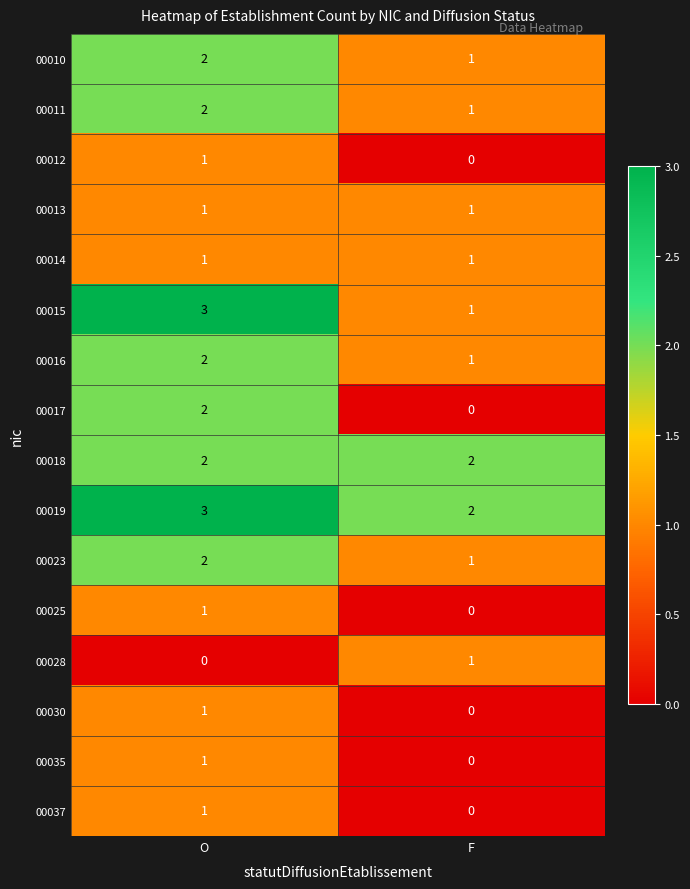

At which category is the sum across all series the highest?

O